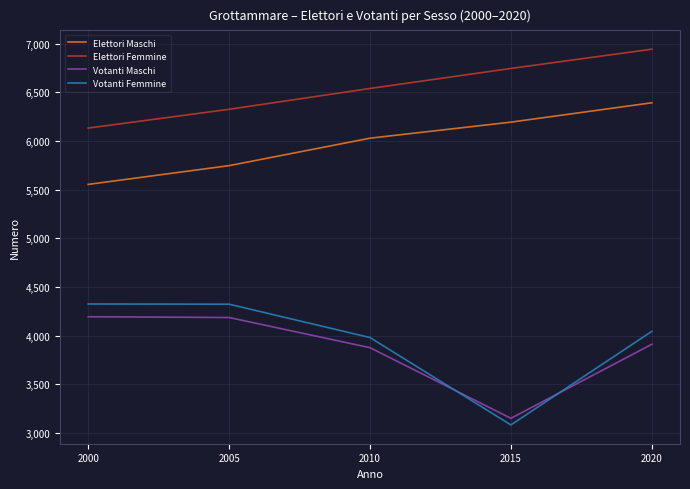

True or false: Elettori Maschi and Votanti Maschi cross at least once.

False